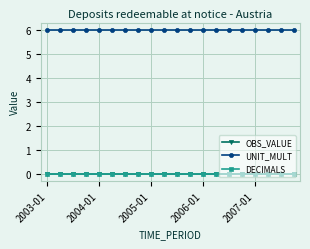

How many lines are shown in the chart?

3